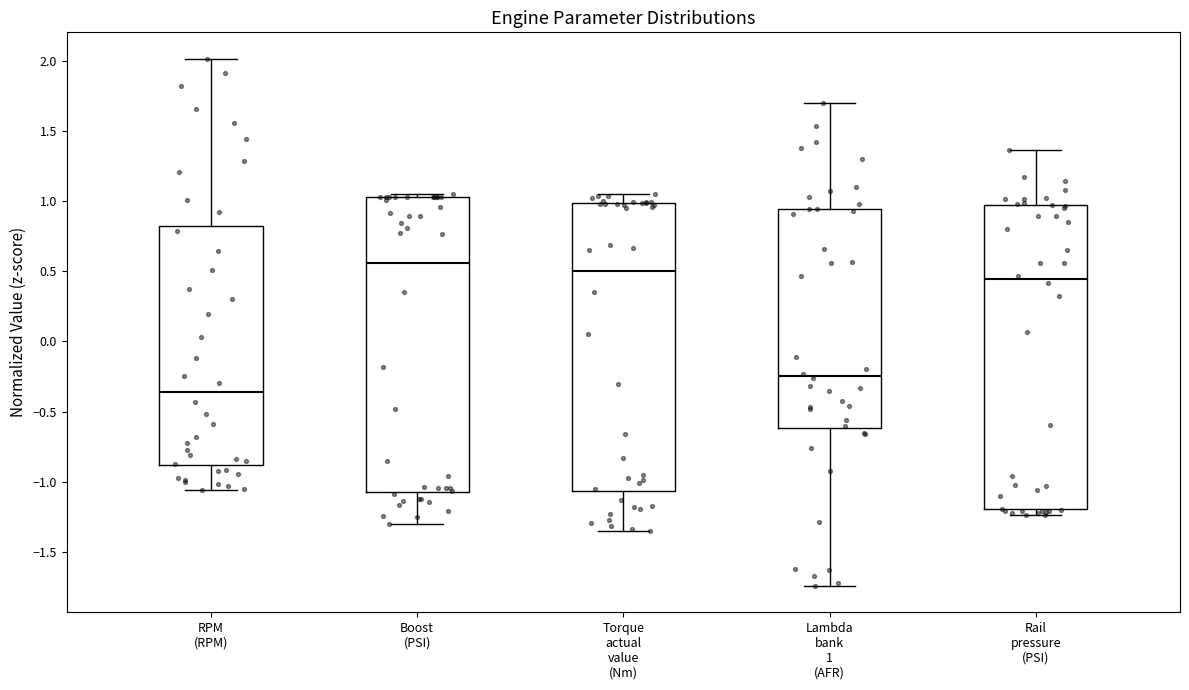

Which box's median line is the highest?

Boost (PSI)